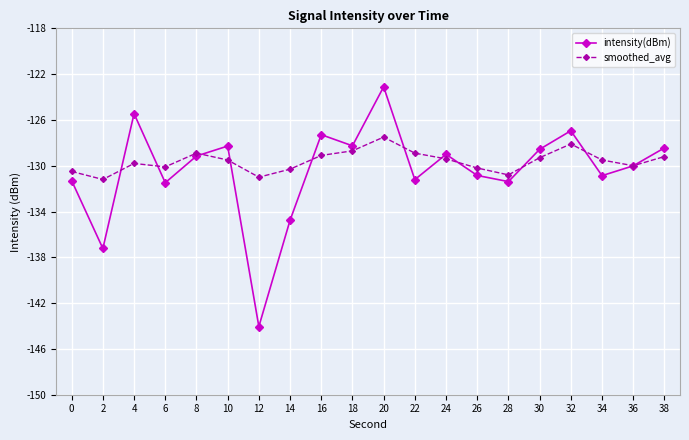

At which label does smoothed_avg reach its peak?

20